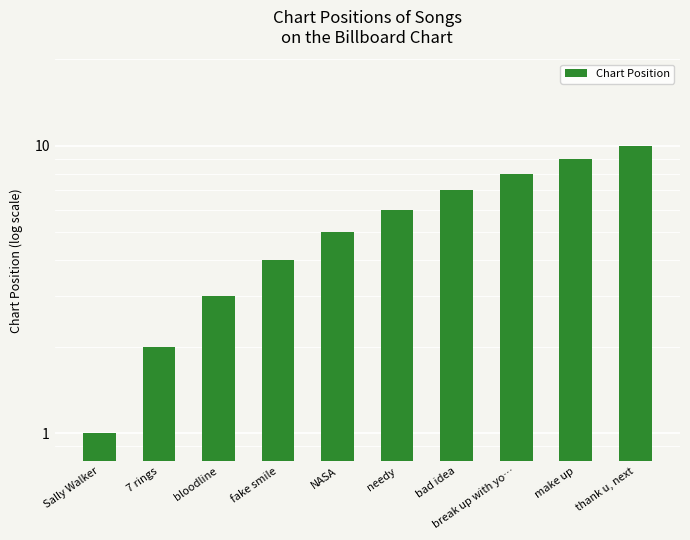

What is the minimum value shown in the chart?

1